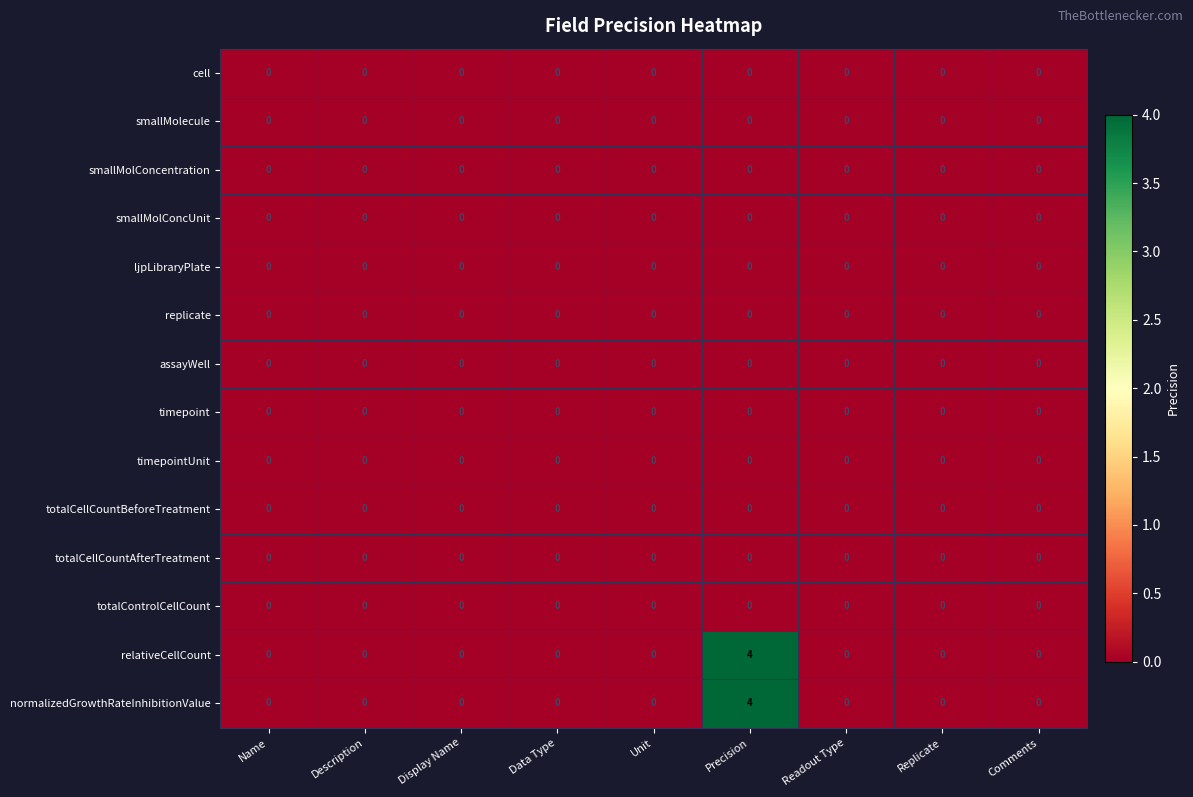

The value of totalControlCellCount at Name is 0. True or false?

True